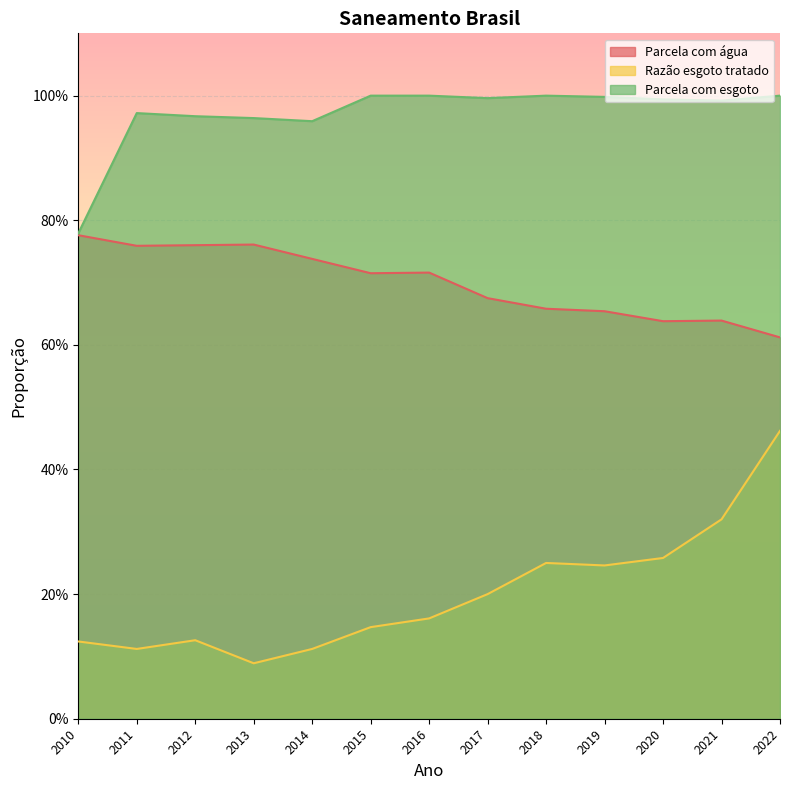

Is it true that Parcela com esgoto equals 1.0 at 2019?

True